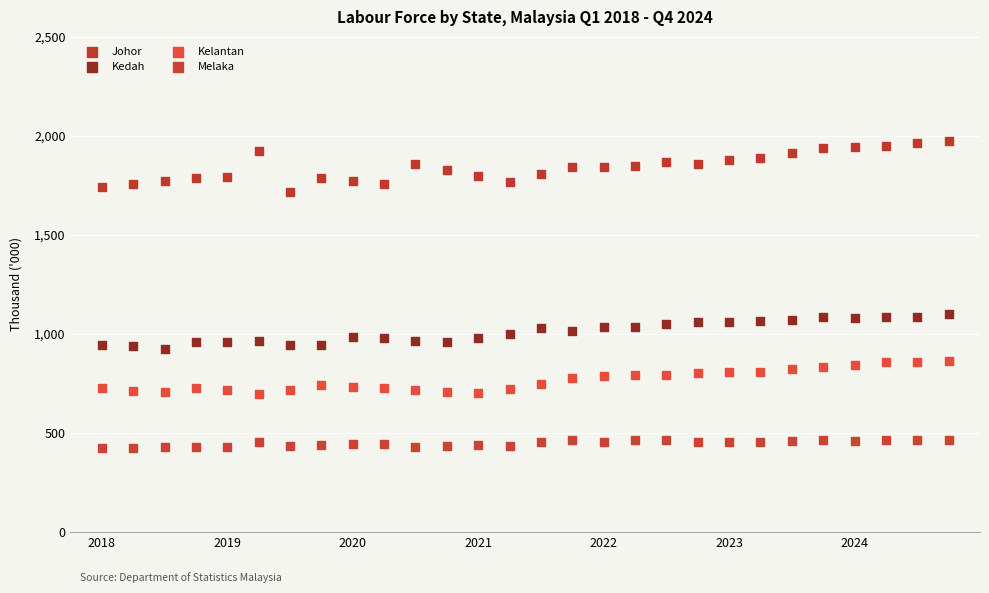

Which series has the widest spread of Y values?

Johor